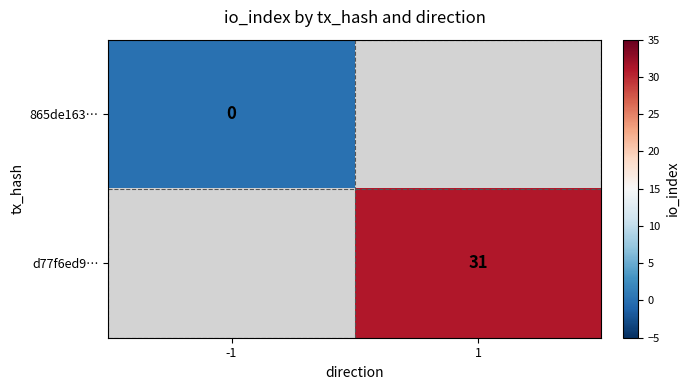

At how many categories does at least one series exceed 20?

1